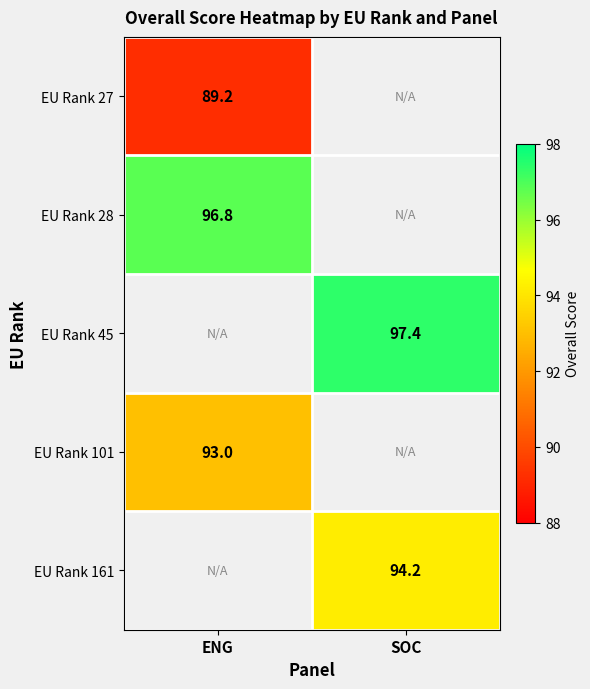

Is it true that EU Rank 45 equals 97.4 at SOC?

True